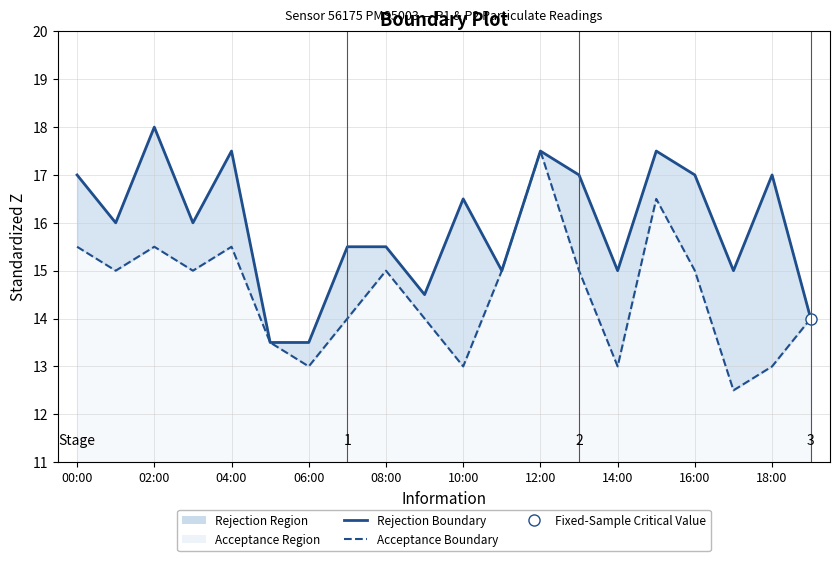

Which series has the largest range (max minus min)?

Acceptance Boundary